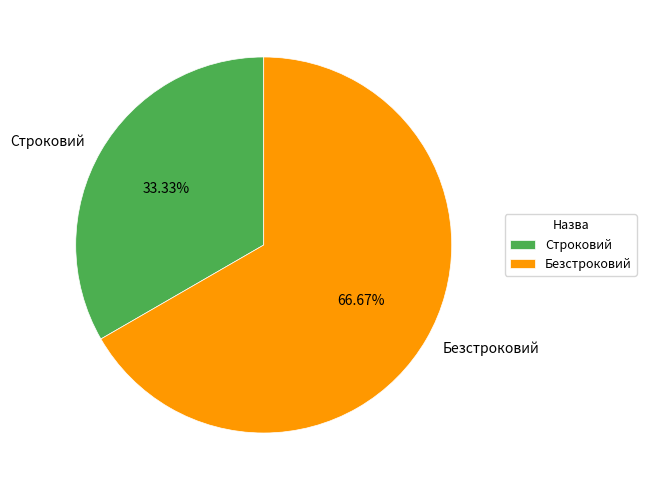

Count the number of slices in the pie.

2